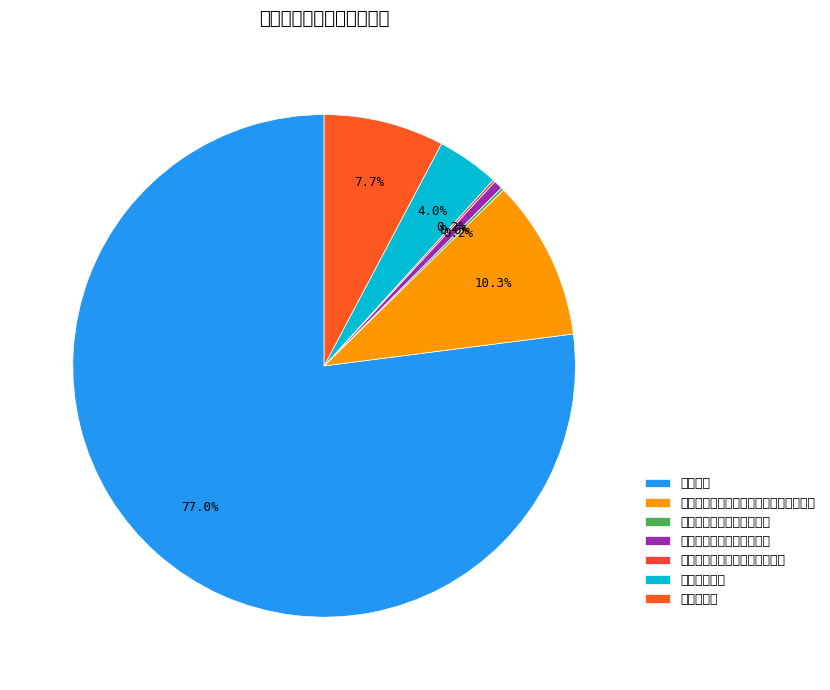

What percentage do 其他财政对社会保险基金的补助 and 财政对工伤保险基金的补助 together represent?

0.7%